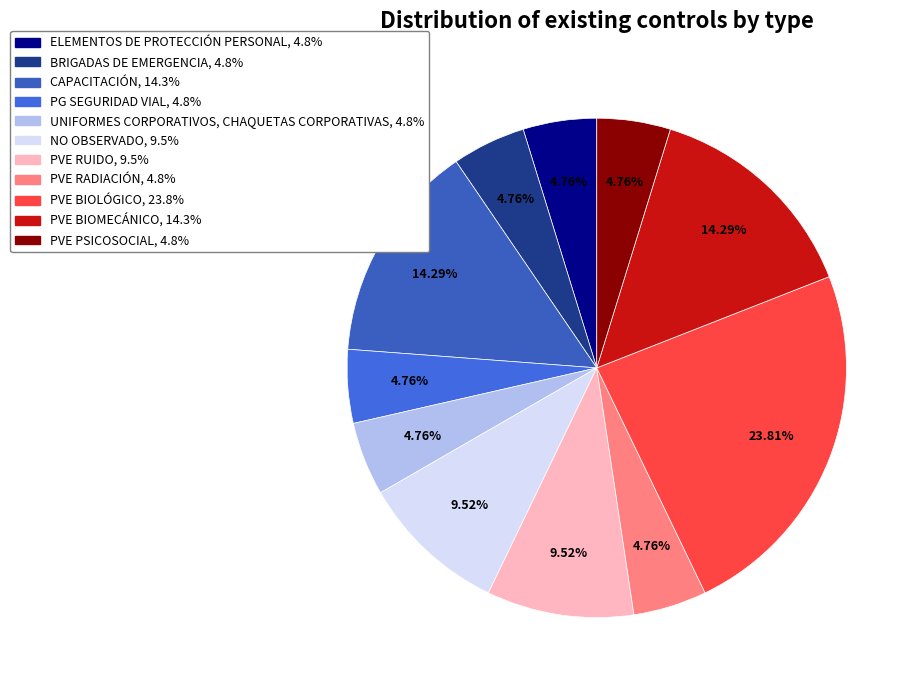

Which slice is the smallest?

ELEMENTOS DE PROTECCIÓN PERSONAL